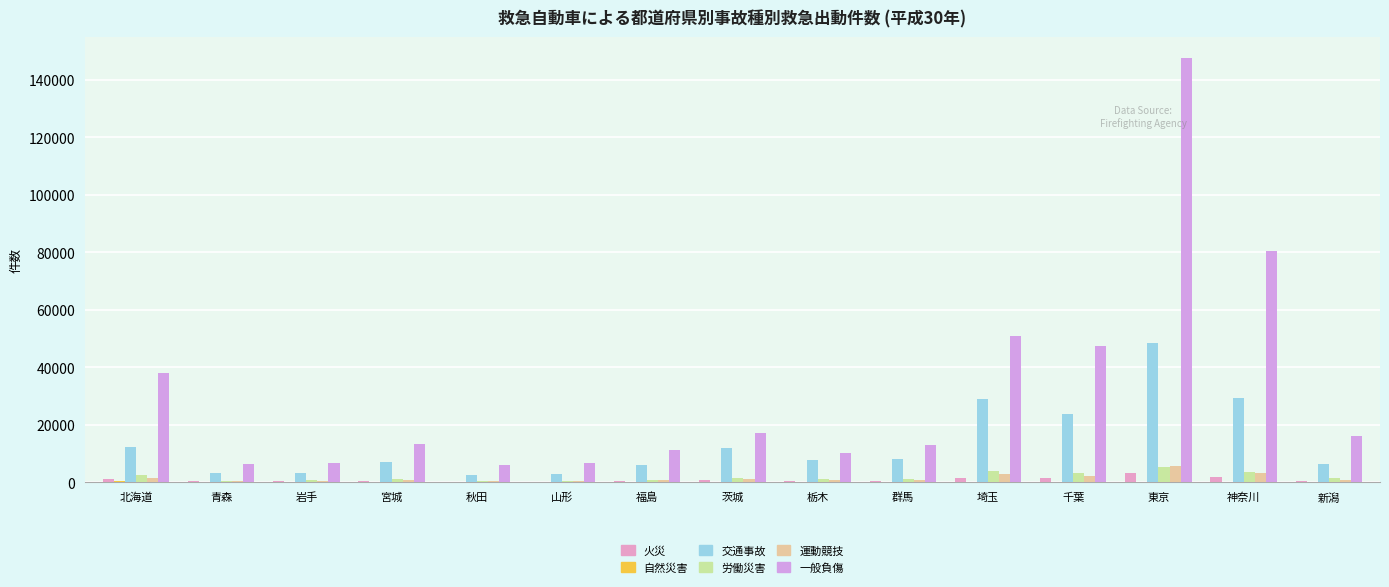

Are the bars horizontal?

No